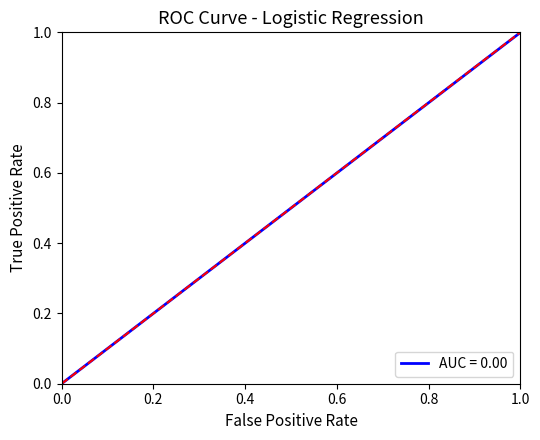

How many values are above zero?

9